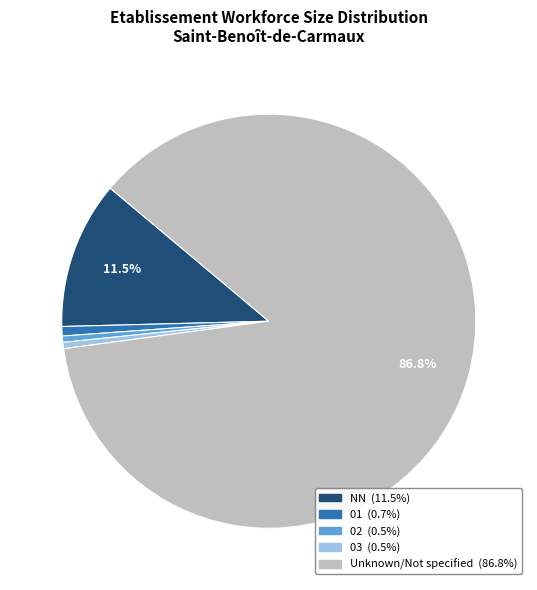

How many slices are in this pie chart?

5